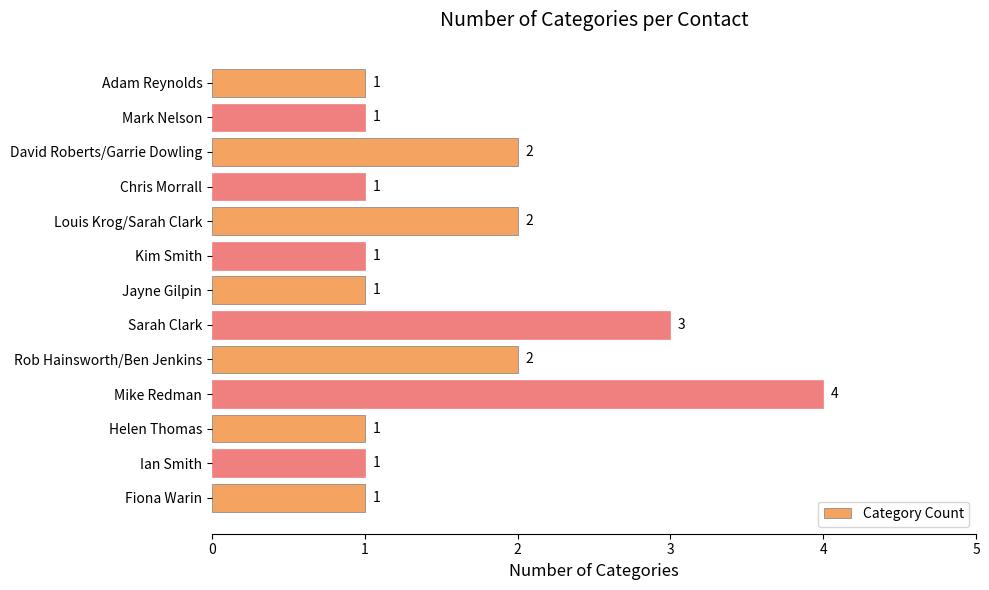

What is the greatest value displayed?

4